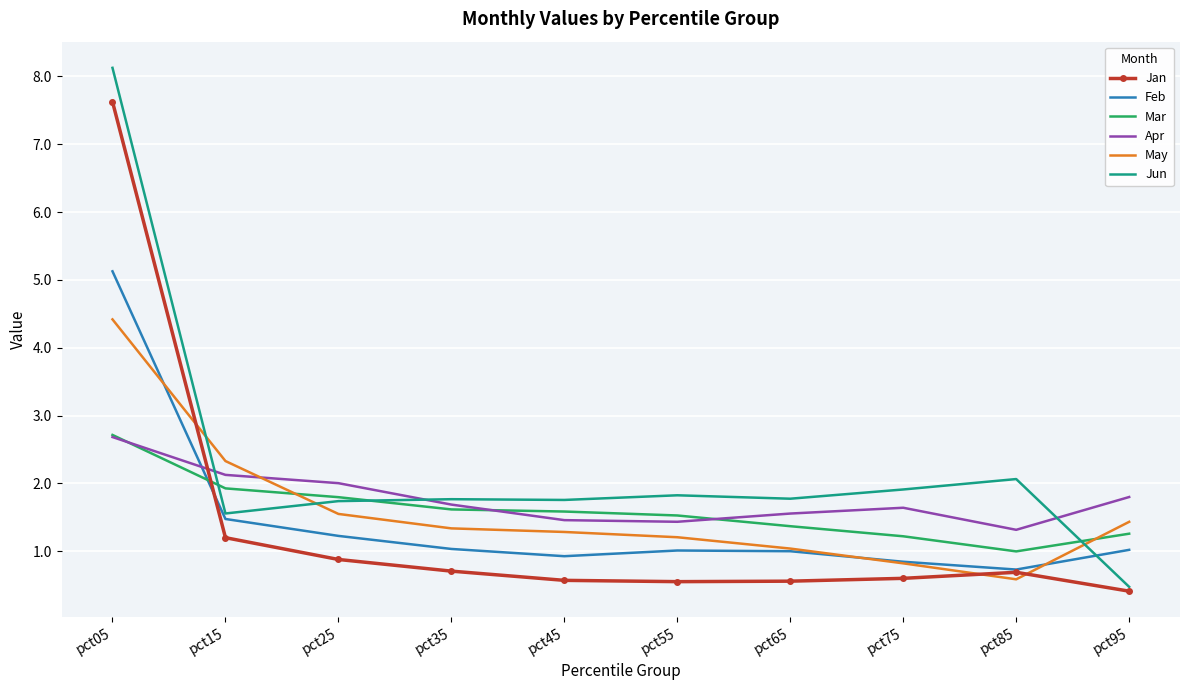

What is the minimum value shown in the chart?

0.4